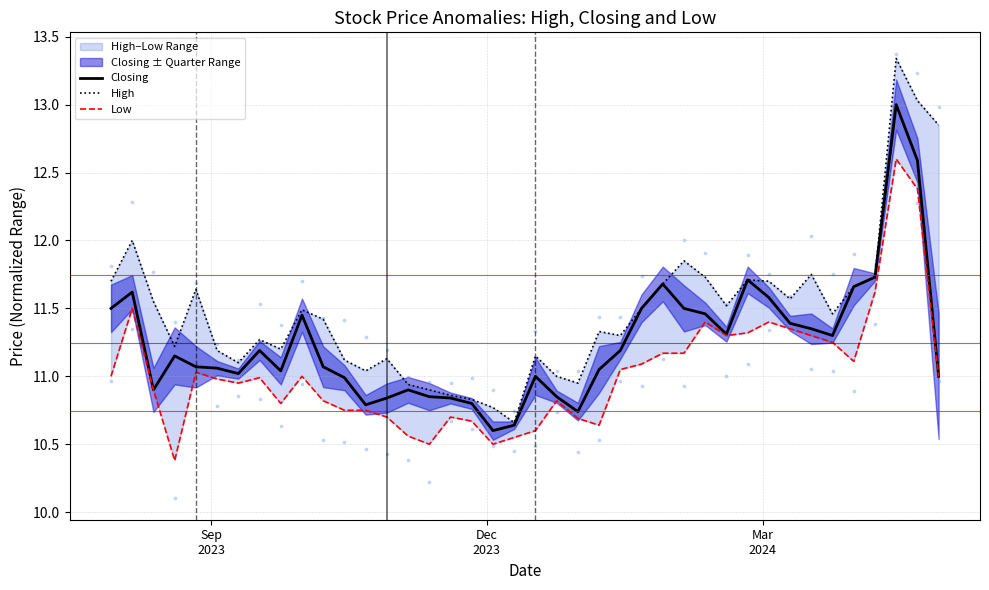

Which series has the widest spread of Y values?

High